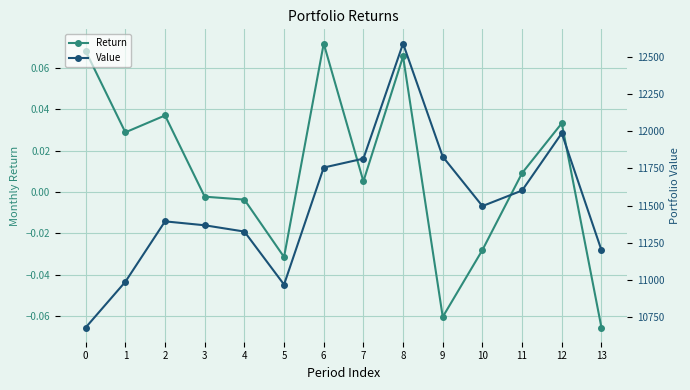

Reading left to right, what are all the values shown in this chart?

Return: 0.1	0.0	0.0	-0.0	-0.0	-0.0	0.1	0.0	0.1	-0.1	-0.0	0.0	0.0	-0.1
Value: 10680.4	10987.9	11394.0	11367.7	11325.4	10969.1	11755.7	11815.6	12589.2	11828.8	11496.7	11601.4	11986.3	11200.7